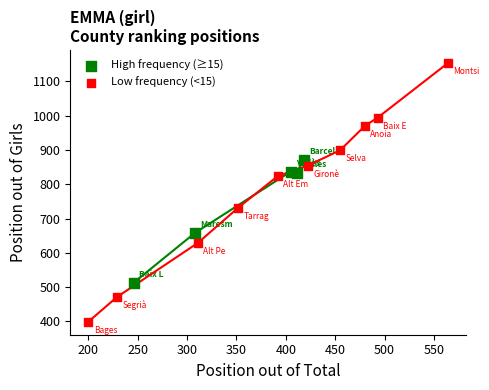

Which series has the largest Y range (max minus min)?

Low frequency (<15)